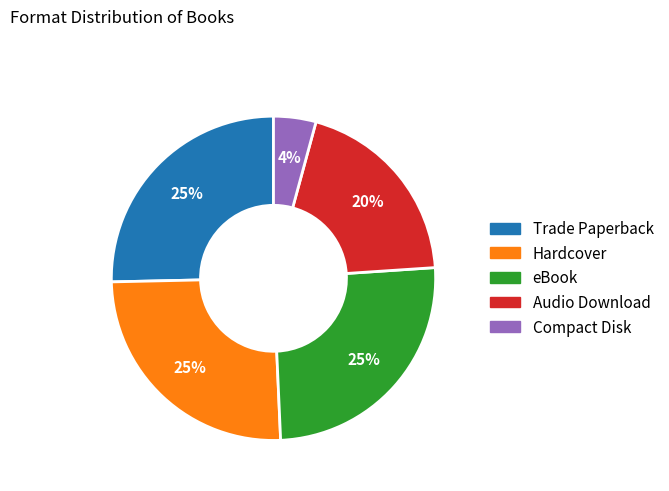

Is eBook the majority of the pie?

No